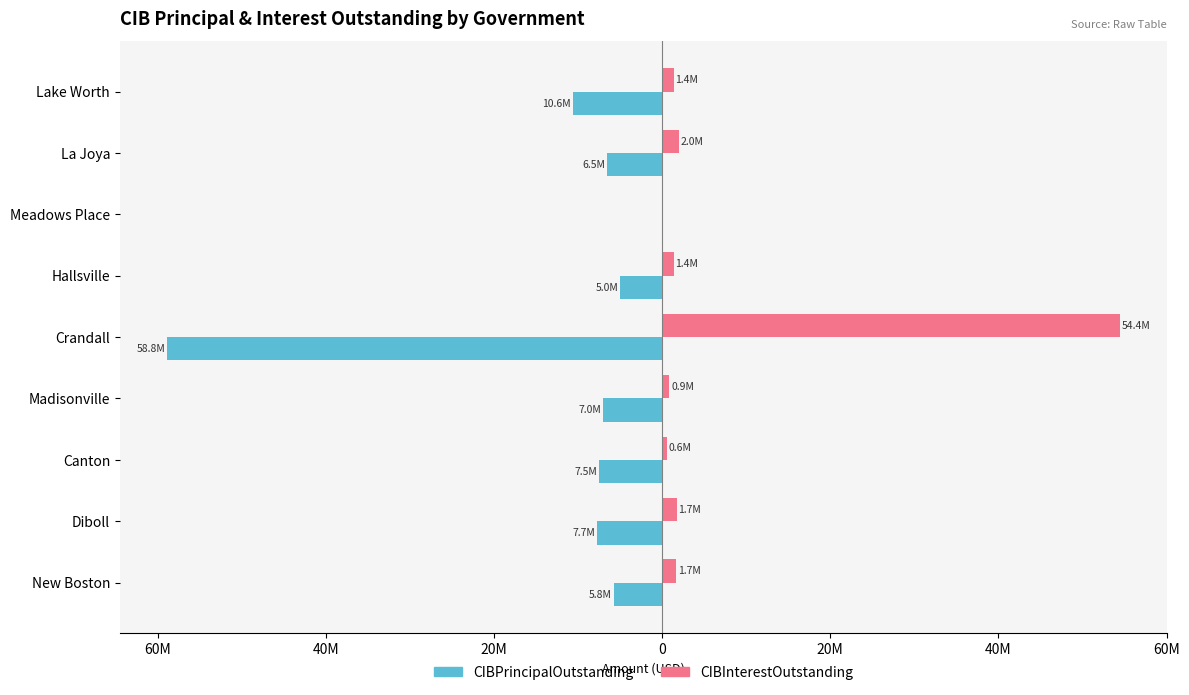

What is the smallest value displayed?

-58824000.0